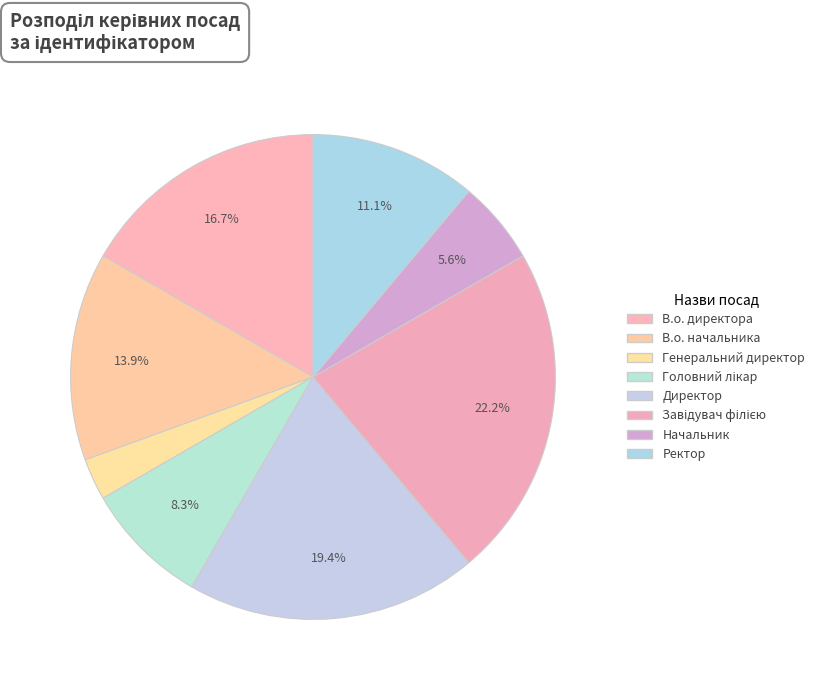

What percentage do Завідувач філією and Директор together represent?

41.7%